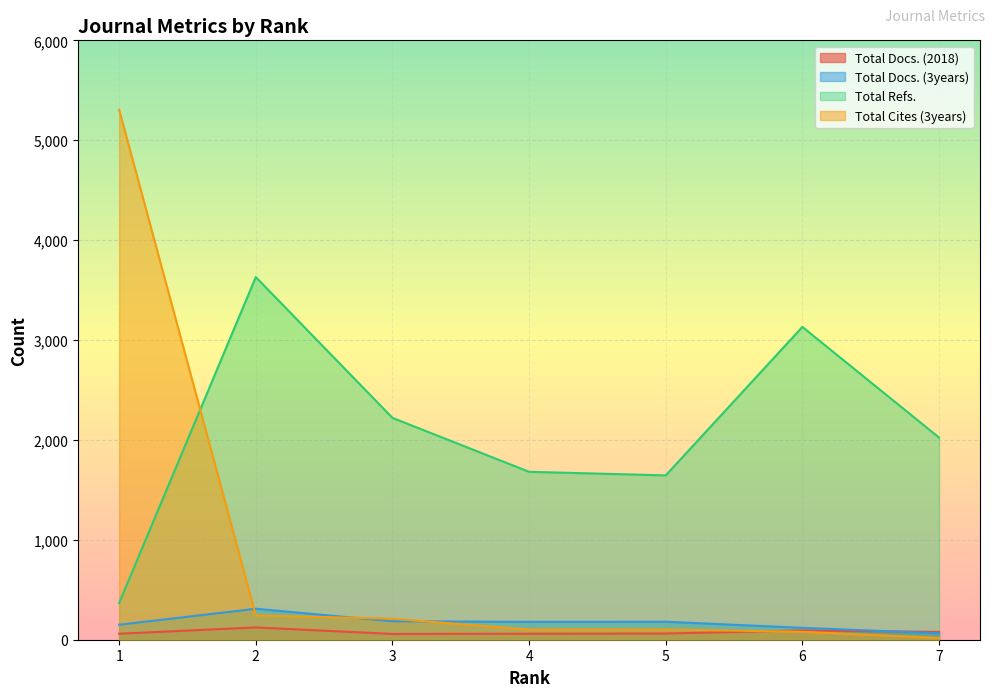

In Total Docs. (2018), how many points are higher than both neighbors (excluding endpoints)?

2